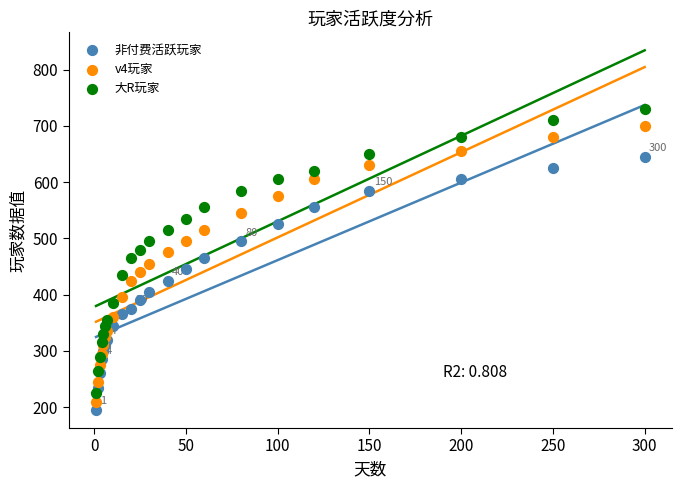

Which series contains the lowest Y value?

非付费活跃玩家